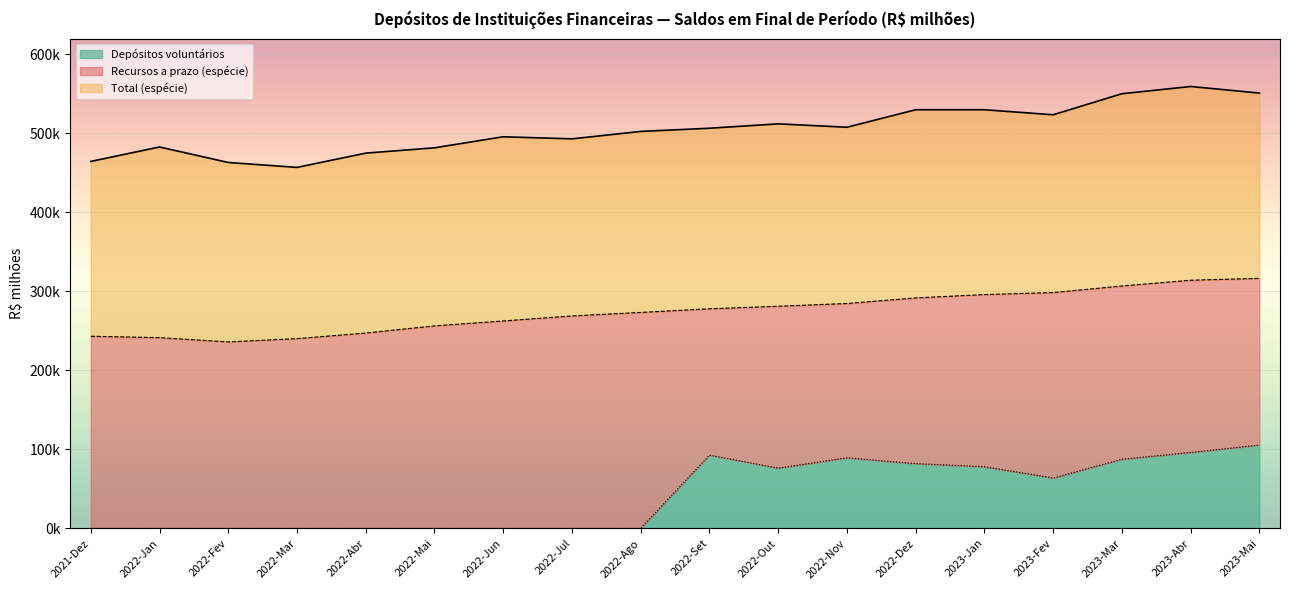

At which label does Total (espécie) first exceed 506540?

2022-Set